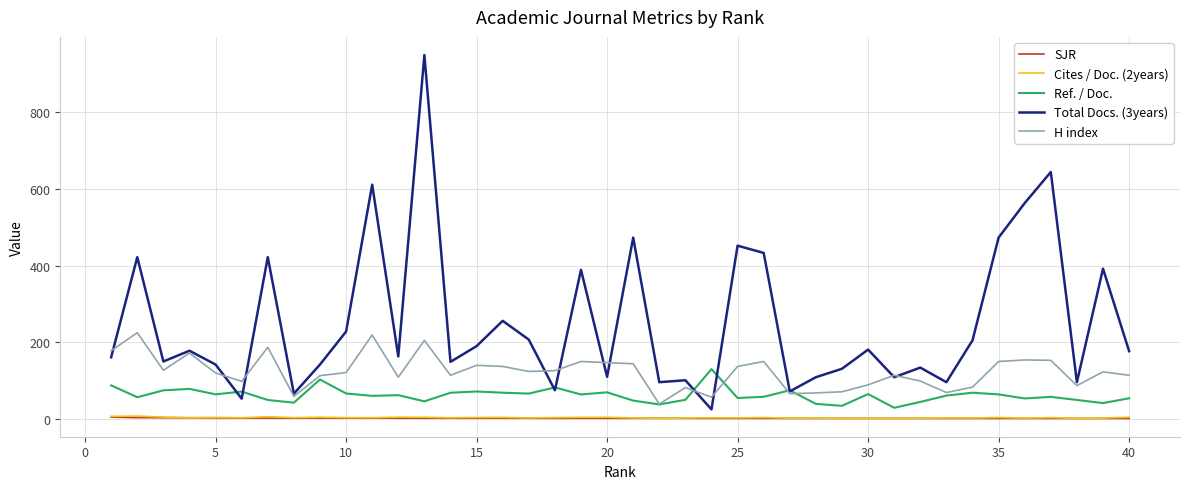

What is the minimum value for Total Docs. (3years)?

25.0